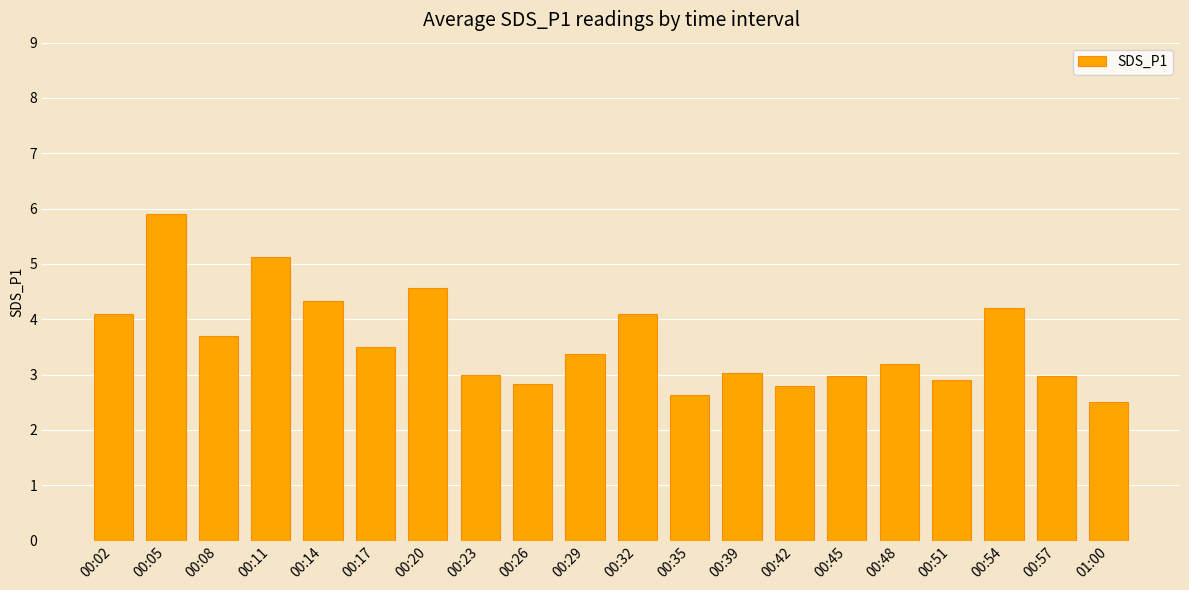

What is the label of the 11th bar from the left?

00:32